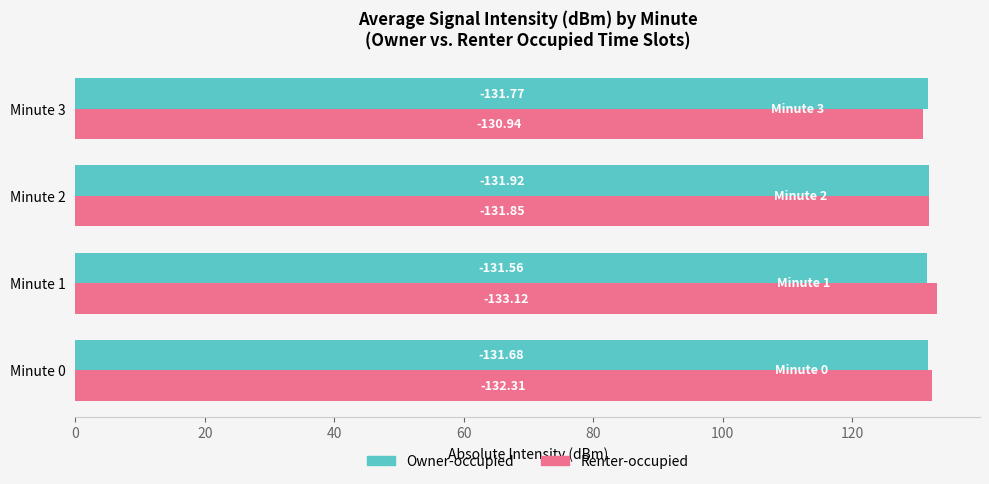

What are all the series names shown in the legend?

Owner-occupied, Renter-occupied